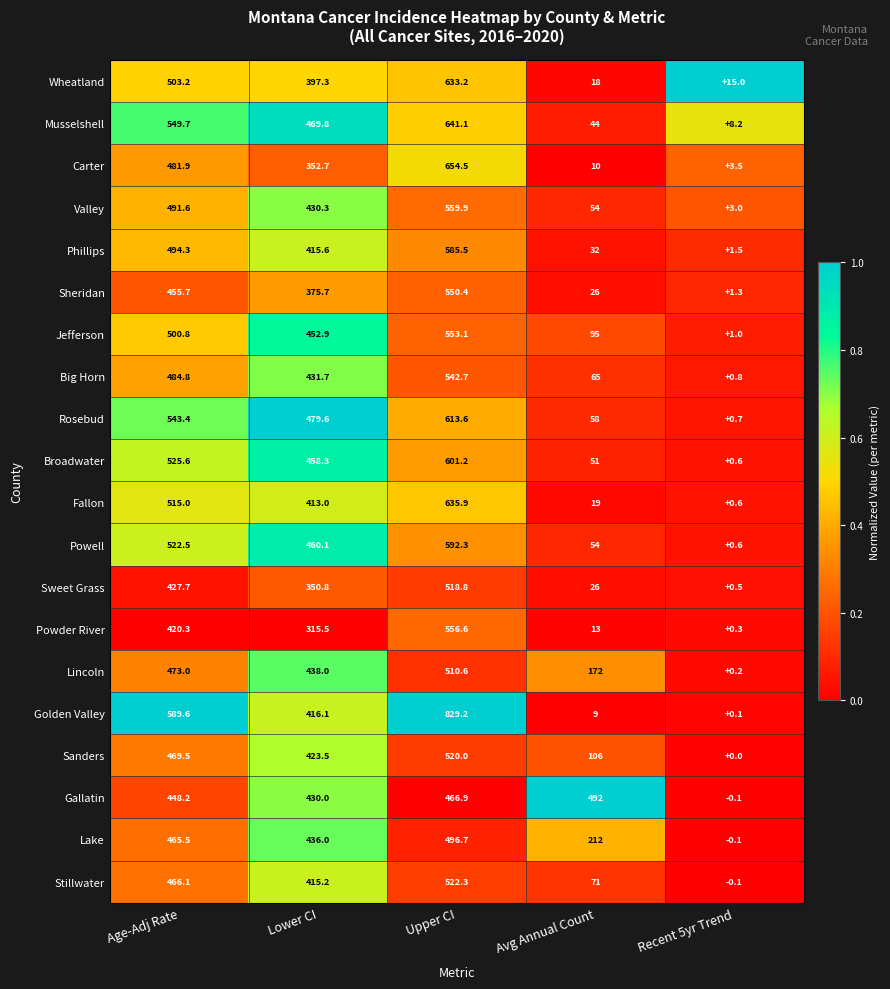

Count the number of data series in this chart.

20